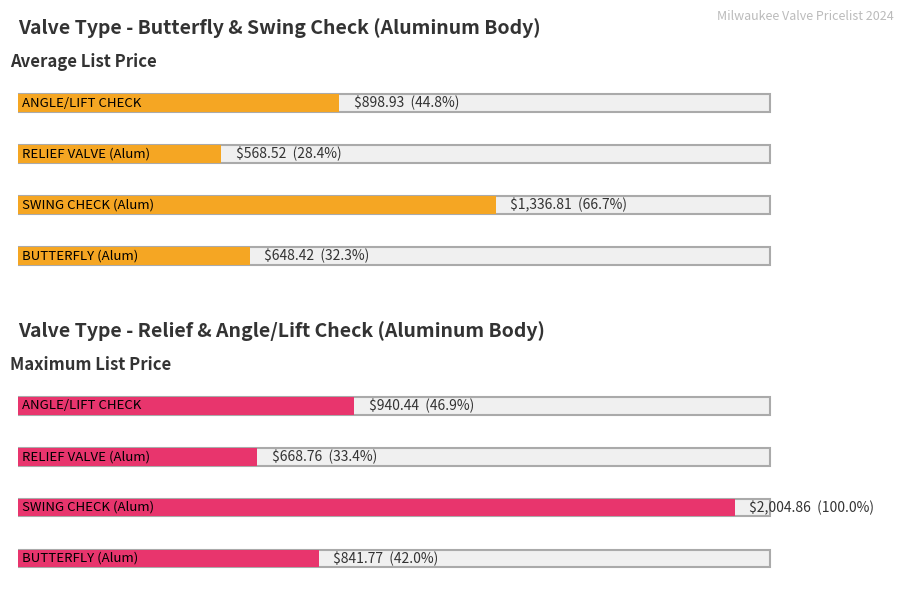

True or false: Maximum utilization has a value of 157.6 at P612A115.

False